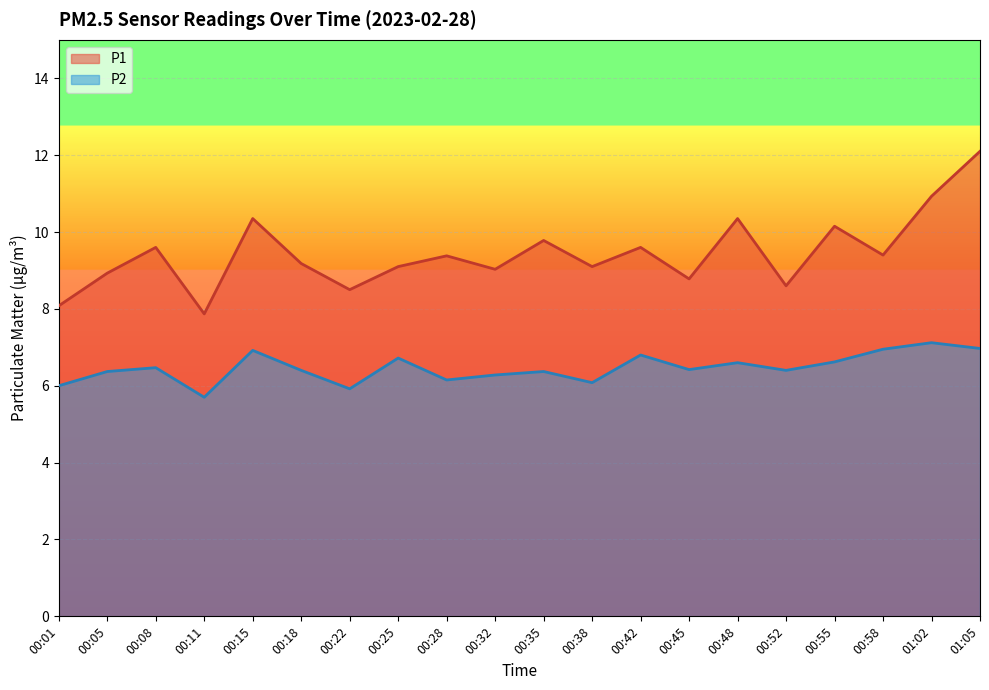

What is the smallest value displayed?

5.7